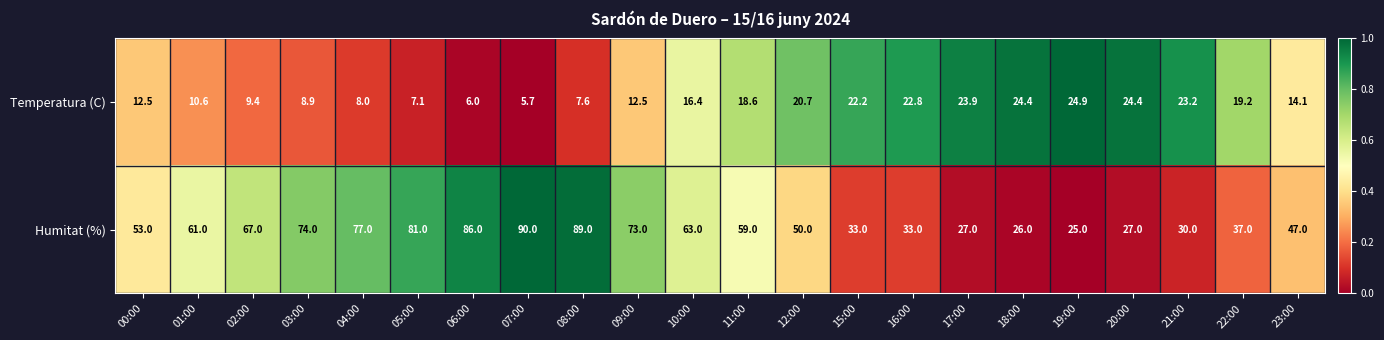

Rank the series at 11:00 from lowest to highest value.

Temperatura (C), Humitat (%)